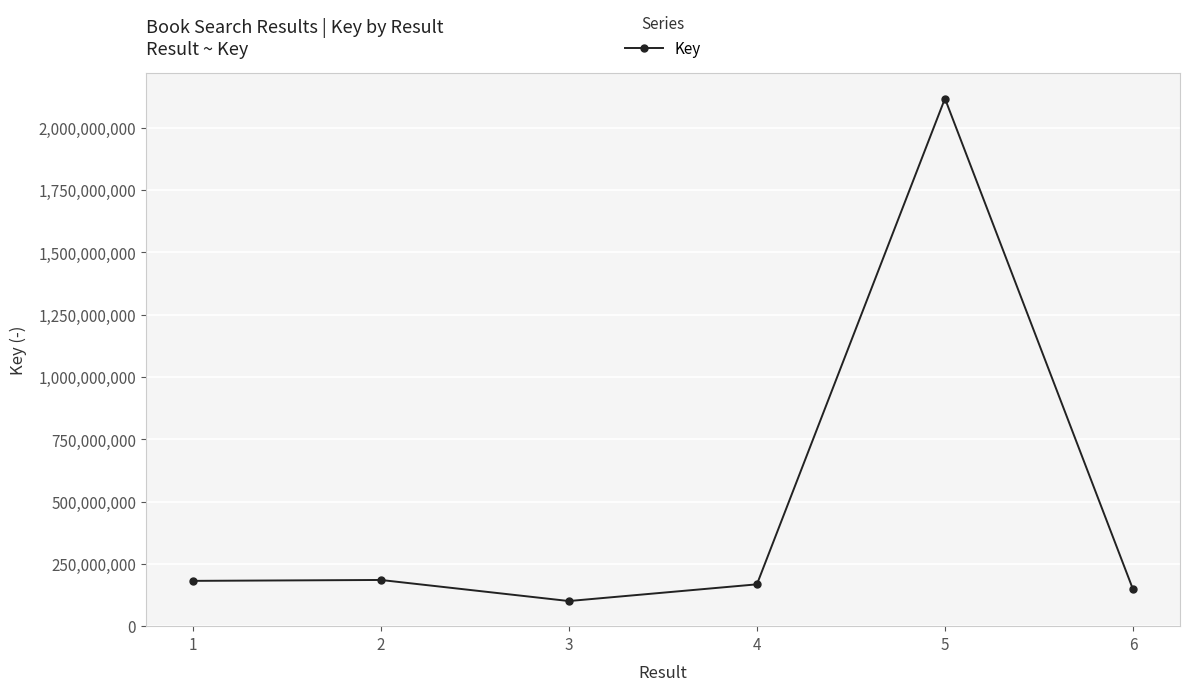

What is the minimum value shown in the chart?

100422092